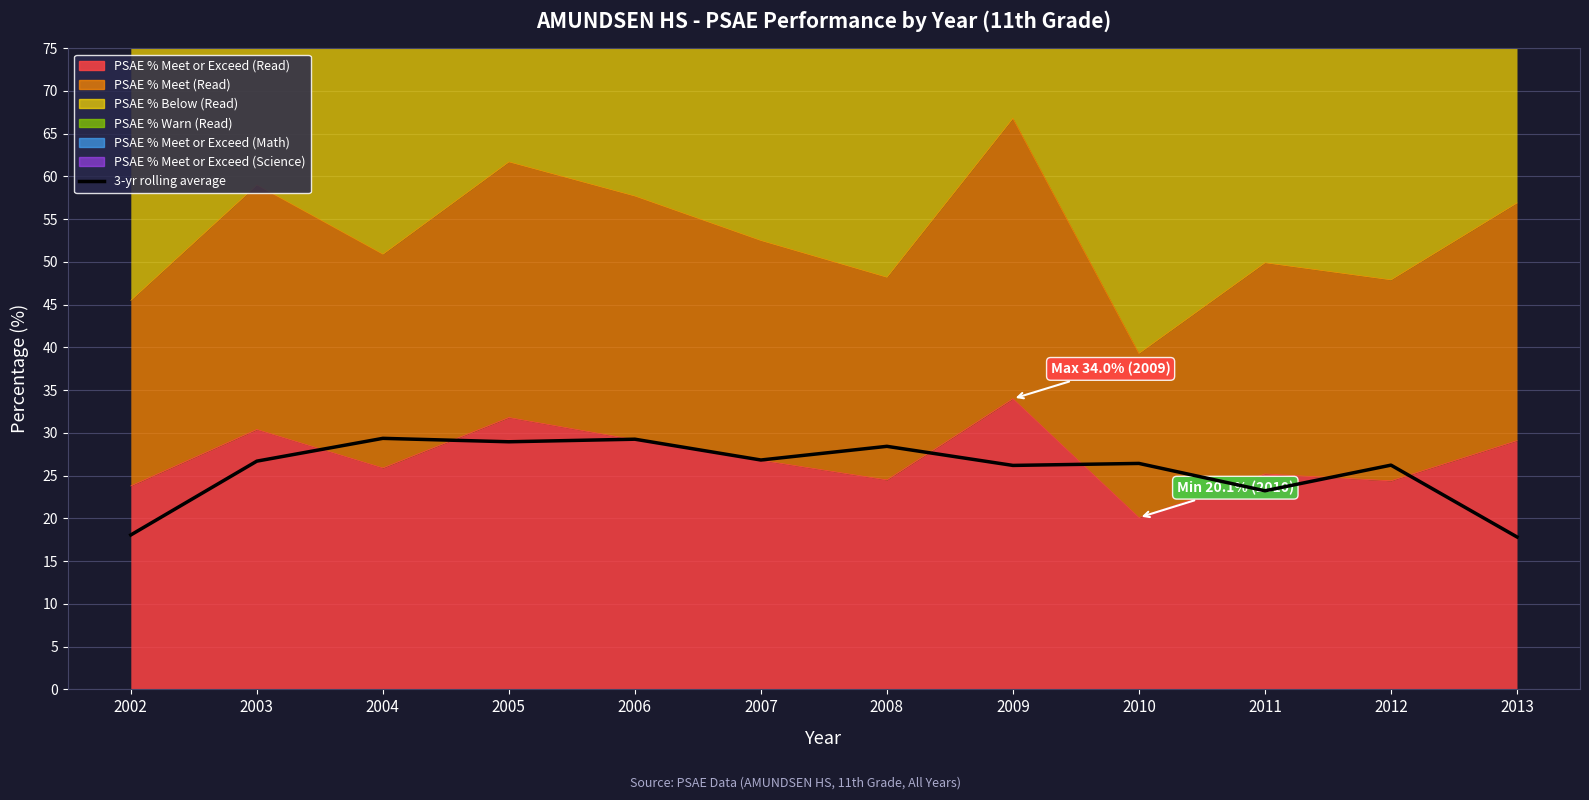

How many interior local peaks (higher than both neighbors) does the data have?

5